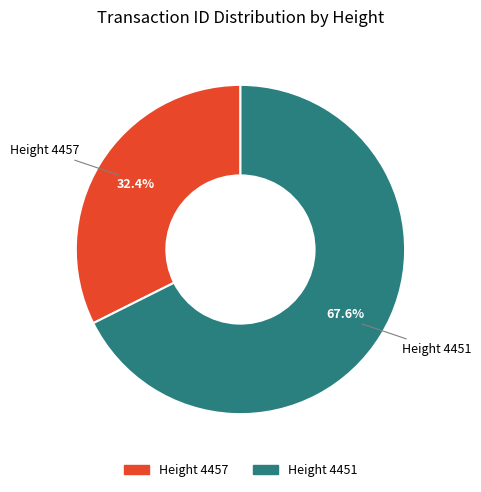

What is the smallest slice in the pie chart?

Height 4457